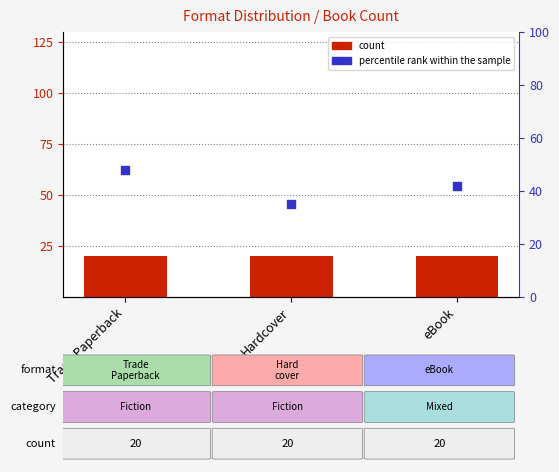

Which series has the widest spread of Y values?

percentile rank within the sample